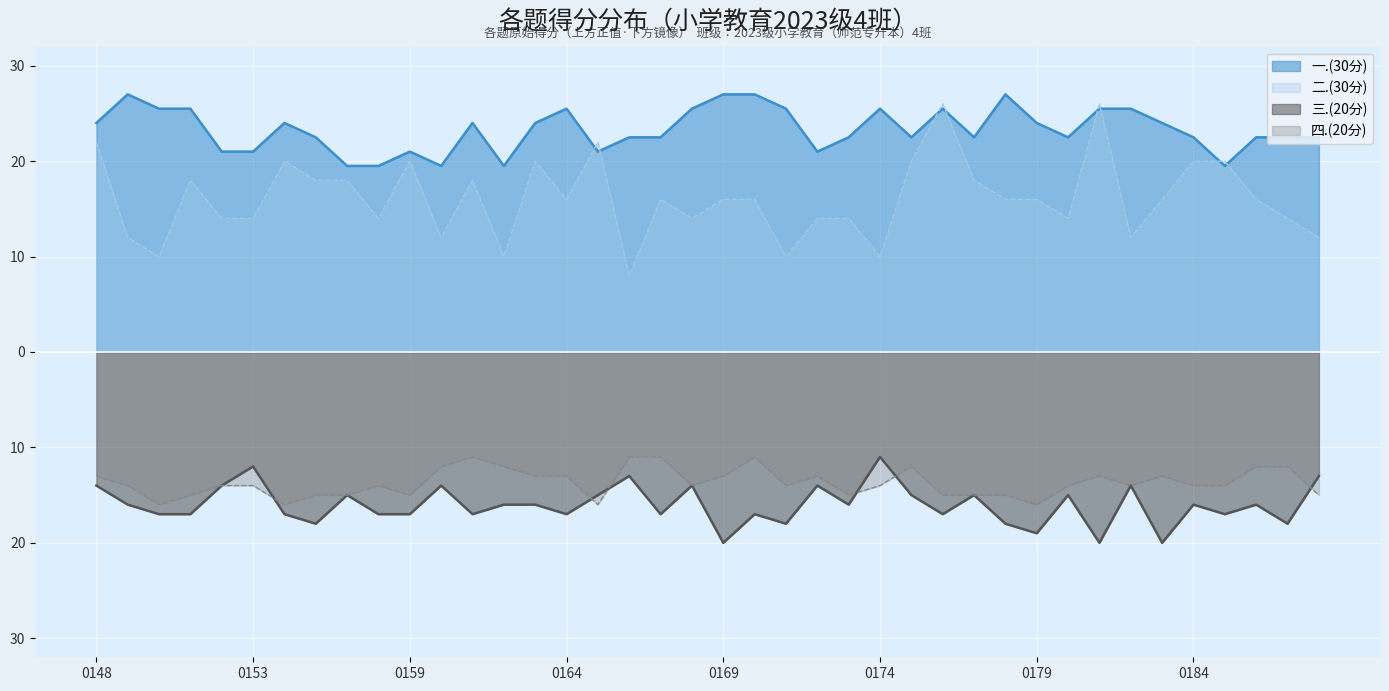

Reading right to left, transcribe all the data shown in this chart.

一.(30分): 22.5	22.5	22.5	19.5	22.5	24.0	25.5	25.5	22.5	24.0	27.0	22.5	25.5	22.5	25.5	22.5	21.0	25.5	27.0	27.0	25.5	22.5	22.5	21.0	25.5	24.0	19.5	24.0	19.5	21.0	19.5	19.5	22.5	24.0	21.0	21.0	25.5	25.5	27.0	24.0
二.(30分): 12.0	14.0	16.0	20.0	20.0	16.0	12.0	26.0	14.0	16.0	16.0	18.0	26.0	20.0	10.0	14.0	14.0	10.0	16.0	16.0	14.0	16.0	8.0	22.0	16.0	20.0	10.0	18.0	12.0	20.0	14.0	18.0	18.0	20.0	14.0	14.0	18.0	10.0	12.0	22.0
三.(20分): -13.0	-18.0	-16.0	-17.0	-16.0	-20.0	-14.0	-20.0	-15.0	-19.0	-18.0	-15.0	-17.0	-15.0	-11.0	-16.0	-14.0	-18.0	-17.0	-20.0	-14.0	-17.0	-13.0	-15.0	-17.0	-16.0	-16.0	-17.0	-14.0	-17.0	-17.0	-15.0	-18.0	-17.0	-12.0	-14.0	-17.0	-17.0	-16.0	-14.0
四.(20分): -15.0	-12.0	-12.0	-14.0	-14.0	-13.0	-14.0	-13.0	-14.0	-16.0	-15.0	-15.0	-15.0	-12.0	-14.0	-15.0	-13.0	-14.0	-11.0	-13.0	-14.0	-11.0	-11.0	-16.0	-13.0	-13.0	-12.0	-11.0	-12.0	-15.0	-14.0	-15.0	-15.0	-16.0	-14.0	-14.0	-15.0	-16.0	-14.0	-13.0